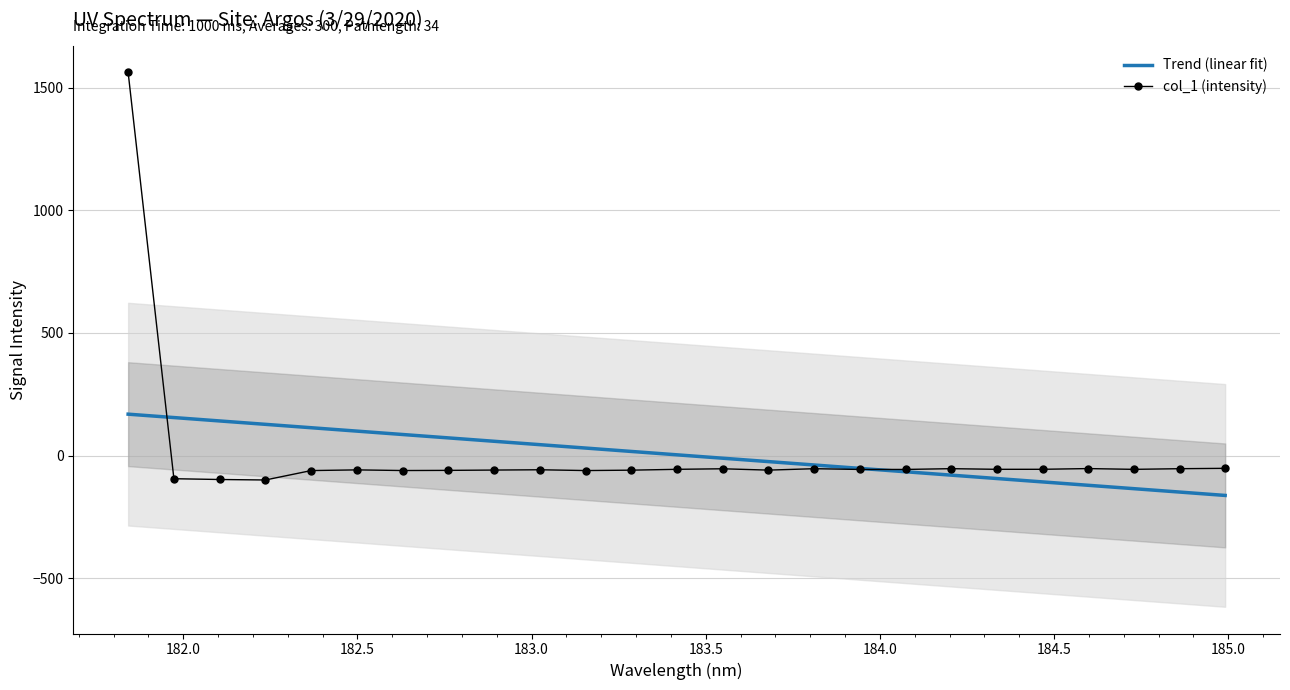

What is the minimum value for col_1 (intensity)?

-98.7